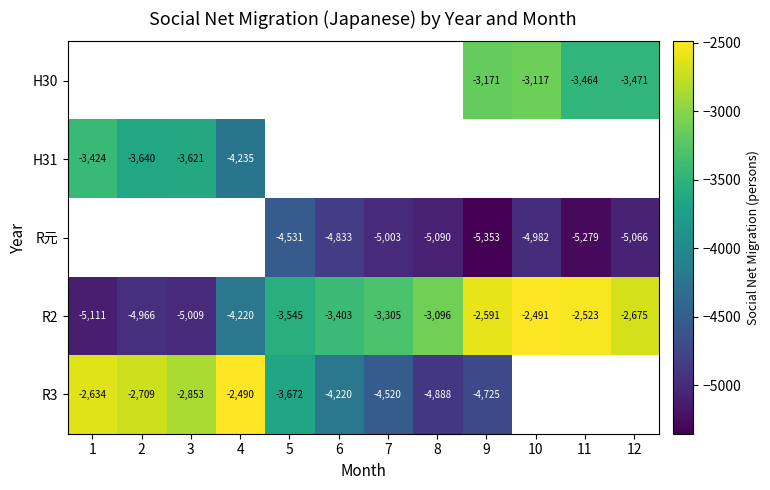

What is the smallest value displayed?

-5353.0